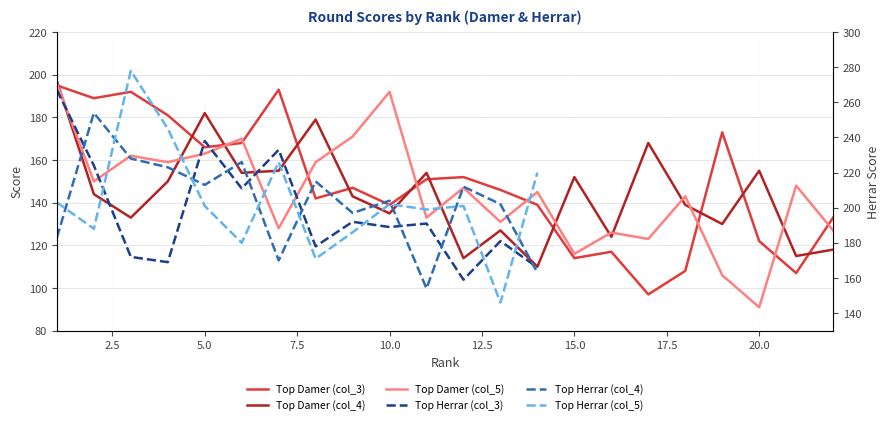

What is the maximum value for Top Damer (col_4)?

197